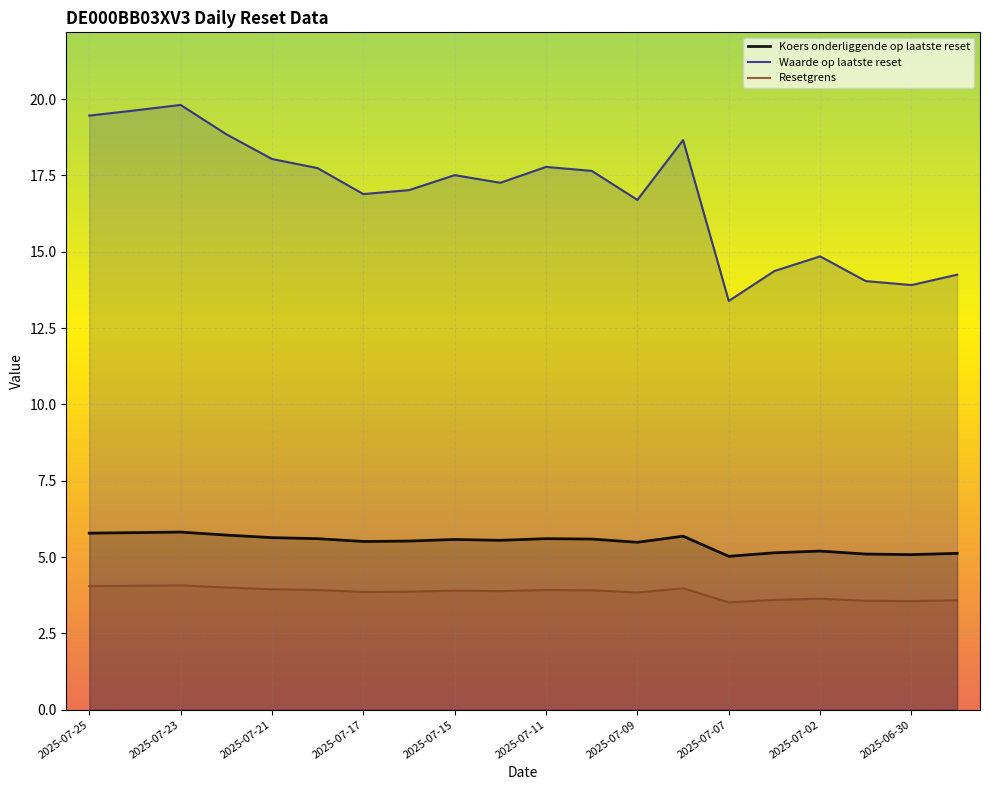

At how many categories does at least one series exceed 9?

20